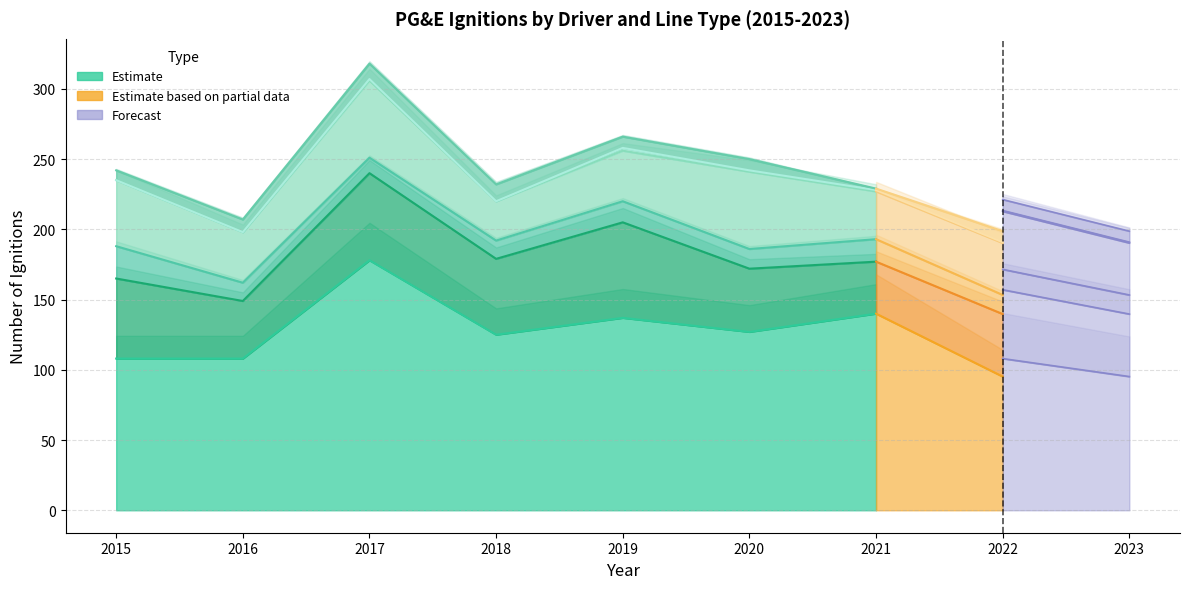

Does the chart display data point markers on the line(s)?

No